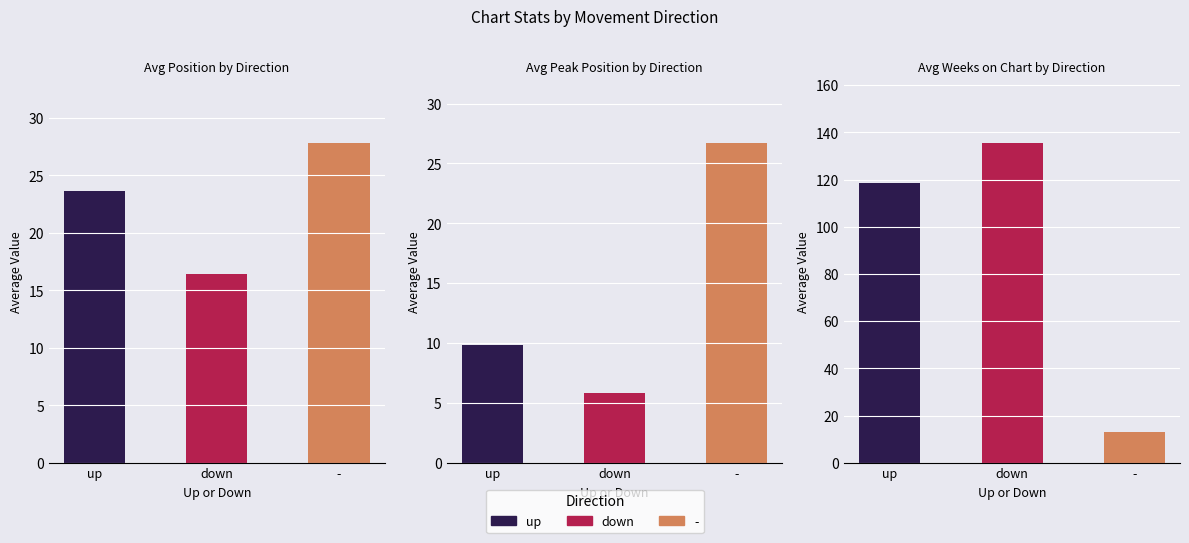

Are the bars grouped side by side (vs. stacked)?

Yes